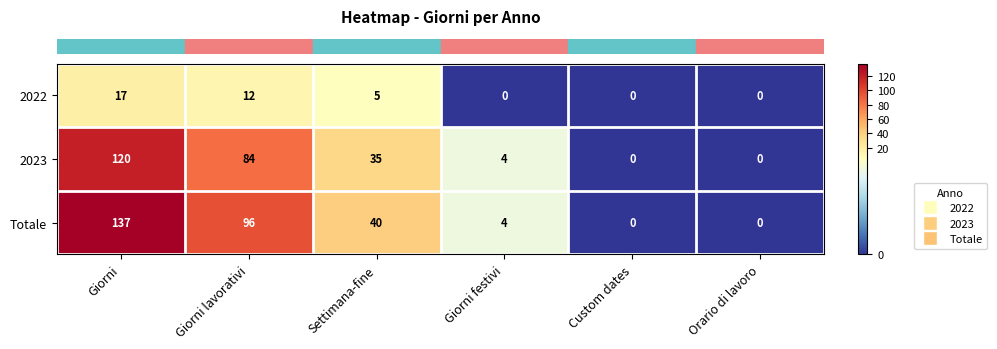

Where does the Totale series first go above 40?

Giorni